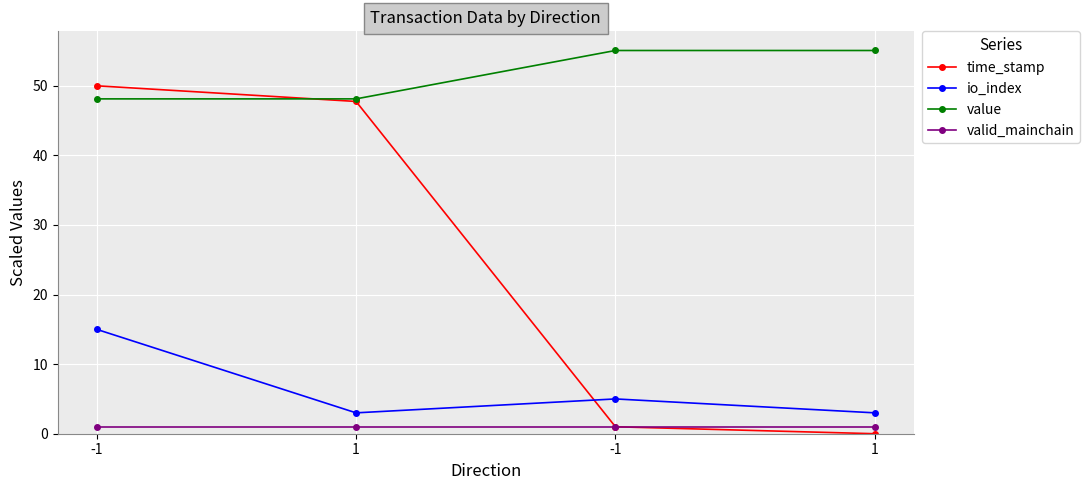

What are all the series names shown in the legend?

time_stamp, io_index, value, valid_mainchain